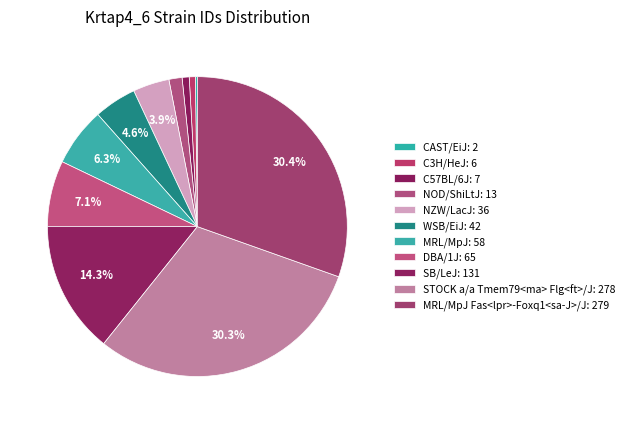

Is there any slice that represents more than half of the pie?

No